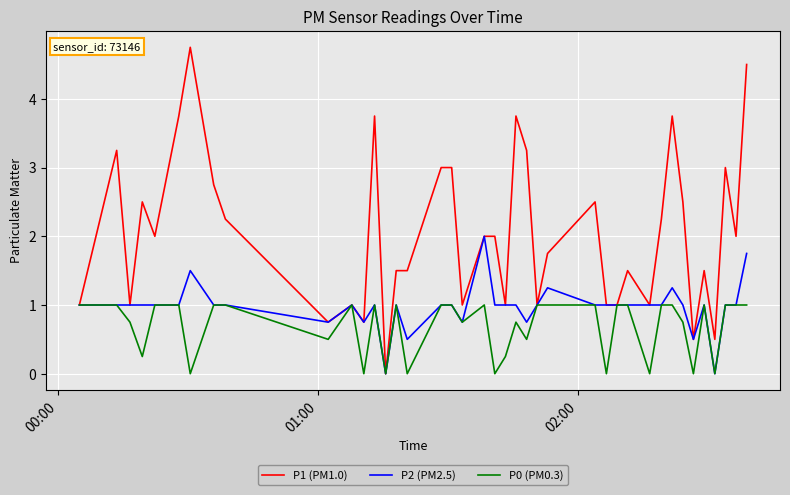

What is the maximum value shown in the chart?

4.8